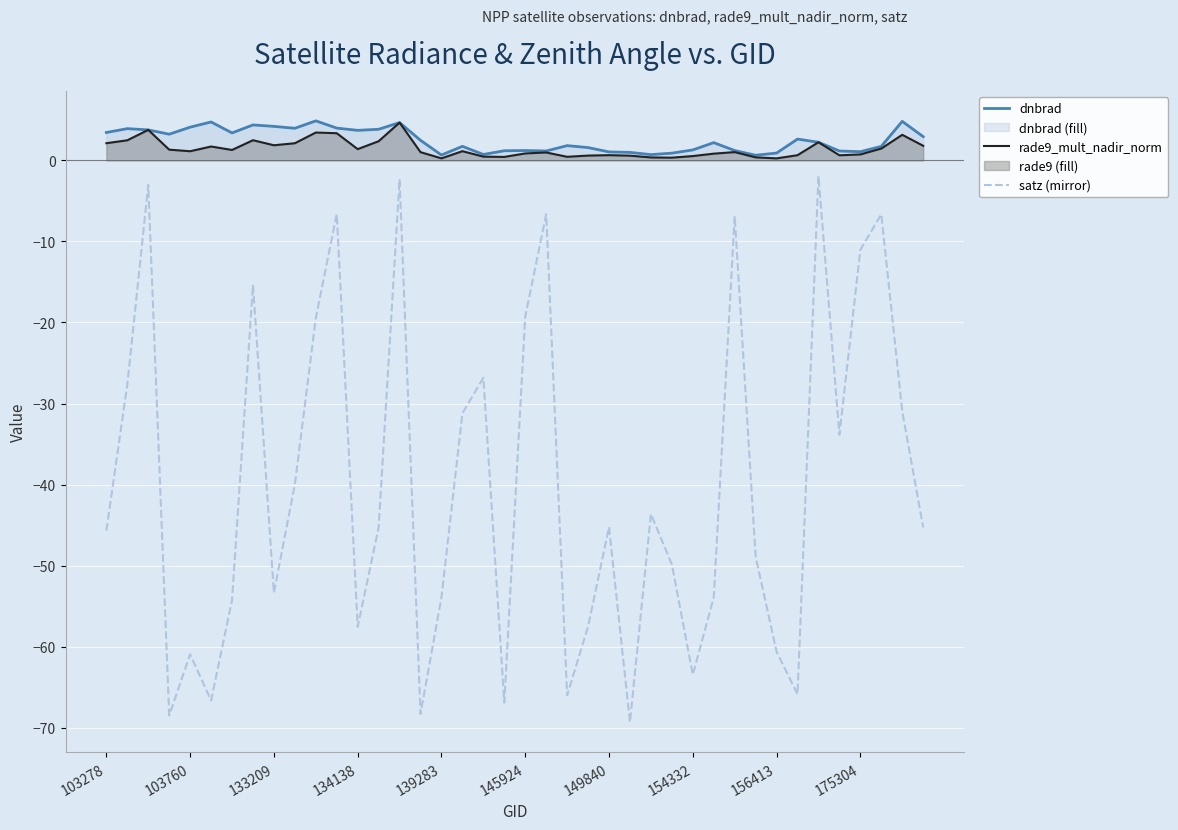

What is the greatest value displayed?

4.9